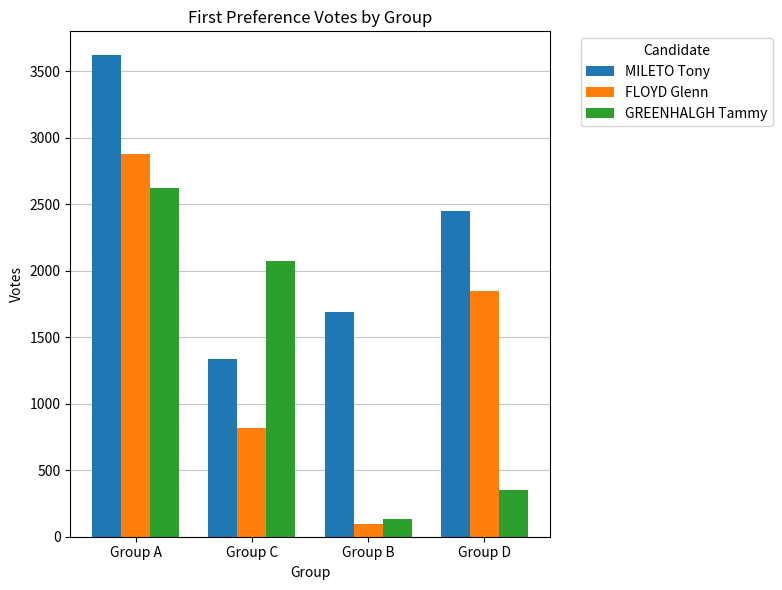

Reading left to right, what are all the values shown in this chart?

MILETO Tony: 3621	1338	1689	2451
FLOYD Glenn: 2878	820	96	1846
GREENHALGH Tammy: 2621	2073	135	351